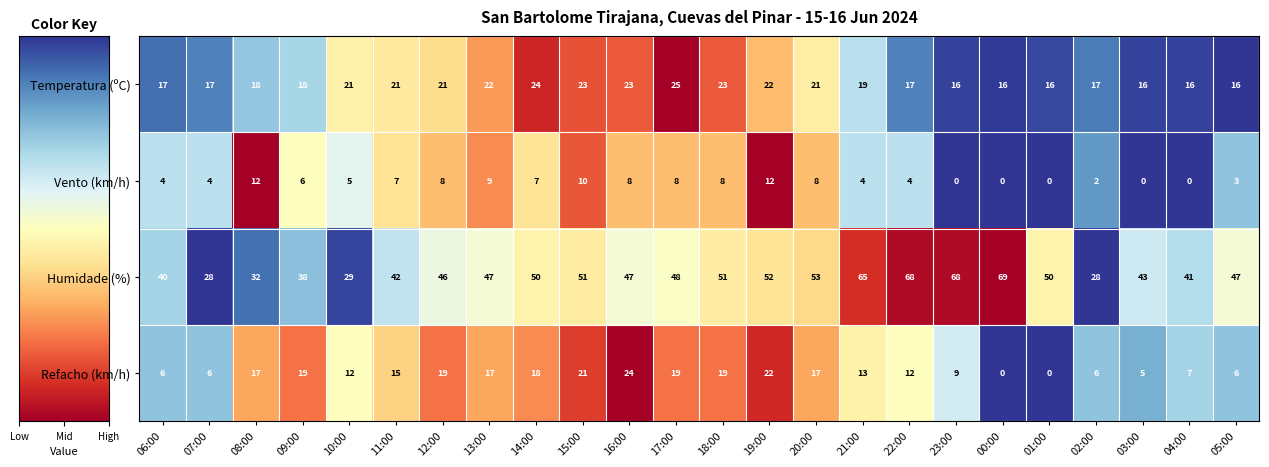

The Refacho (km/h) series shows 17 at 20:00. True or false?

True